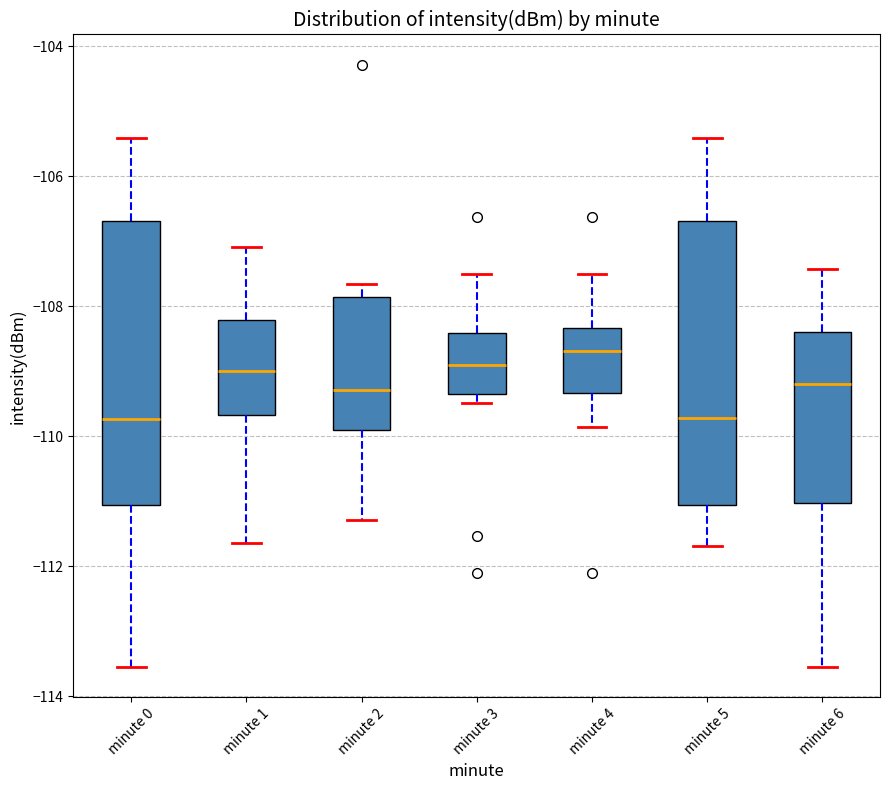

Reading left to right, transcribe this box plot: for each box, give where its median line is, the range the box spans, and where its two whiskers end, as read against the y-axis. The values are not printed on the chart, so give them approximately, as read against the axis.

minute 0: median -109.8, box -111.0 to -106.6, whiskers -113.6 to -105.4
minute 1: median -109.0, box -109.6 to -108.2, whiskers -111.6 to -107.0
minute 2: median -109.2, box -109.8 to -107.8, whiskers -111.2 to -107.6
minute 3: median -108.8, box -109.4 to -108.4, whiskers -109.4 (just below the box's lower edge) to -107.4
minute 4: median -108.6, box -109.4 to -108.4, whiskers -109.8 to -107.4
minute 5: median -109.8, box -111.0 to -106.6, whiskers -111.6 to -105.4
minute 6: median -109.2, box -111.0 to -108.4, whiskers -113.6 to -107.4